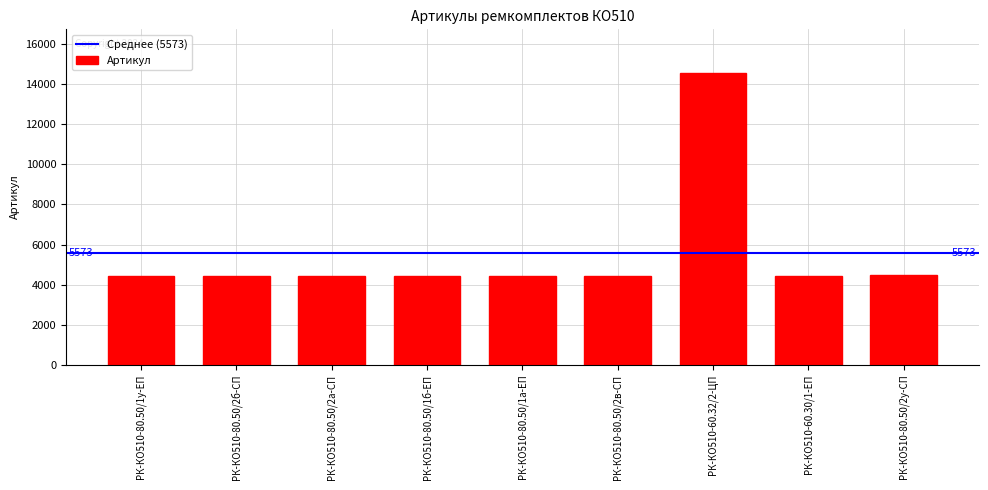

True or false: the data shows 14551 at РК-КО510-60.32/2-ЦП.

True